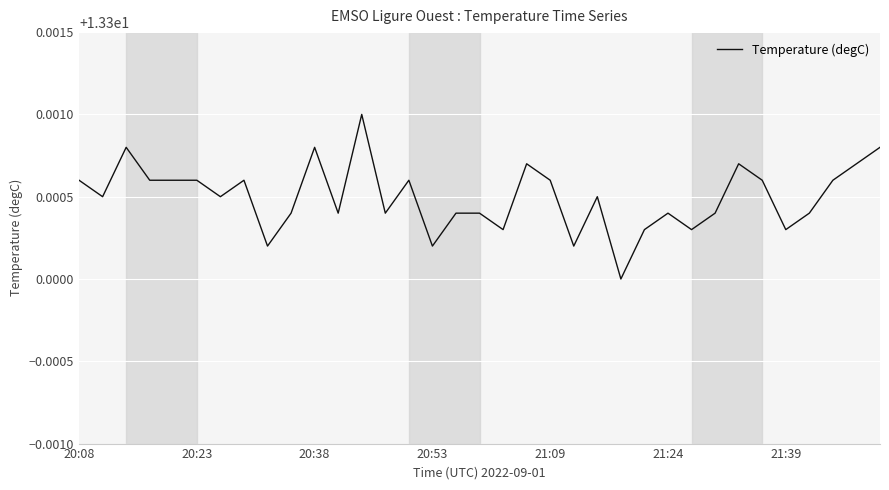

What is the minimum value shown in the chart?

13.3